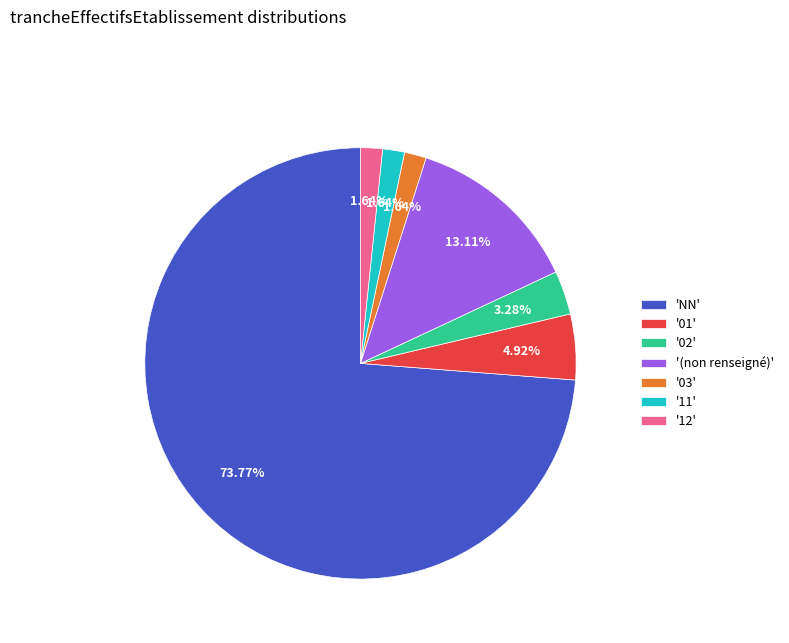

How many slices are in this pie chart?

7